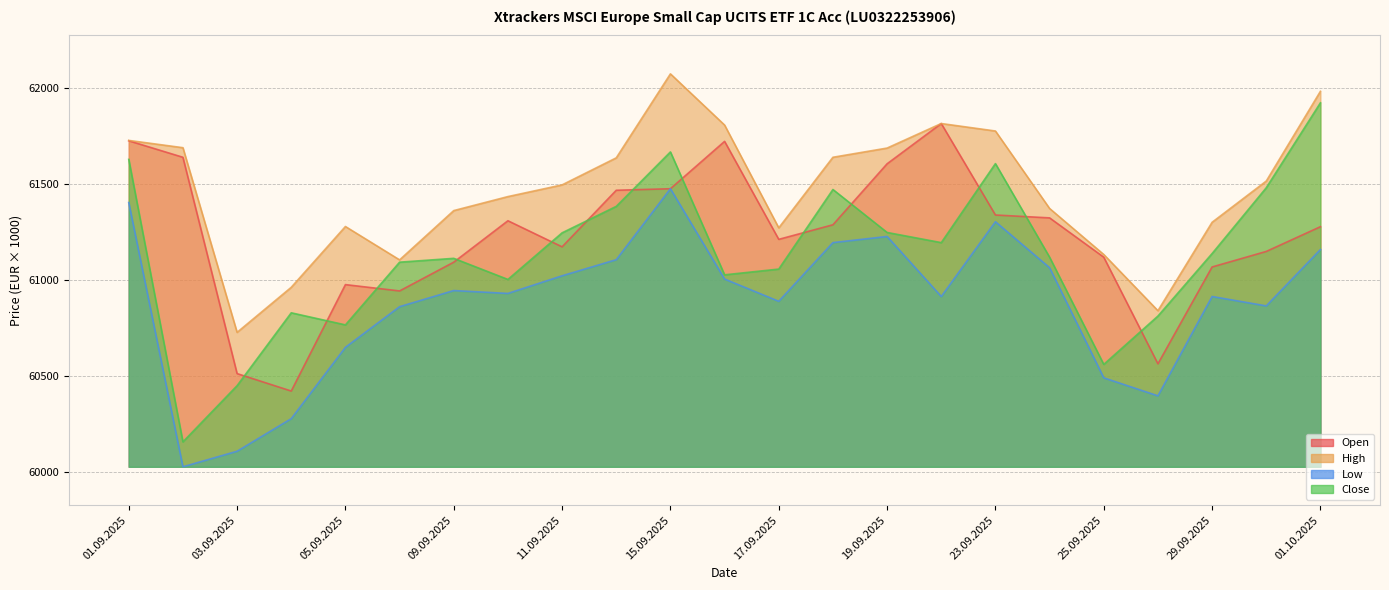

True or false: Close and Low cross at least once.

False